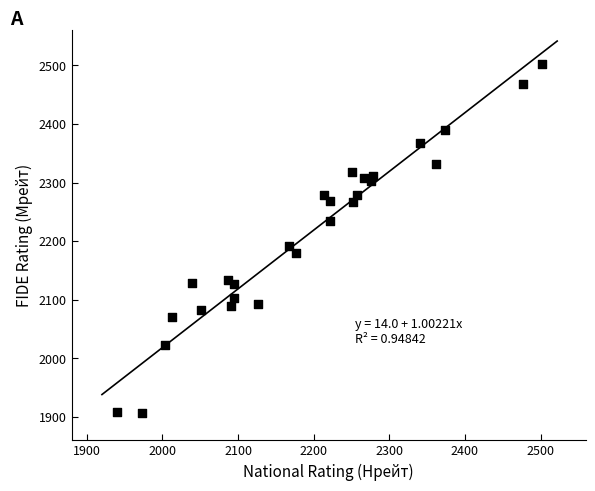

What is the range of Y values (max minus min)?

596